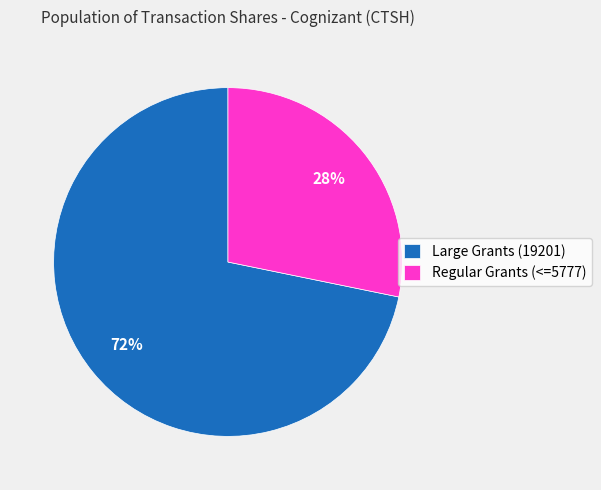

To the nearest percent, what portion does Regular Grants (<=5777) represent?

28%